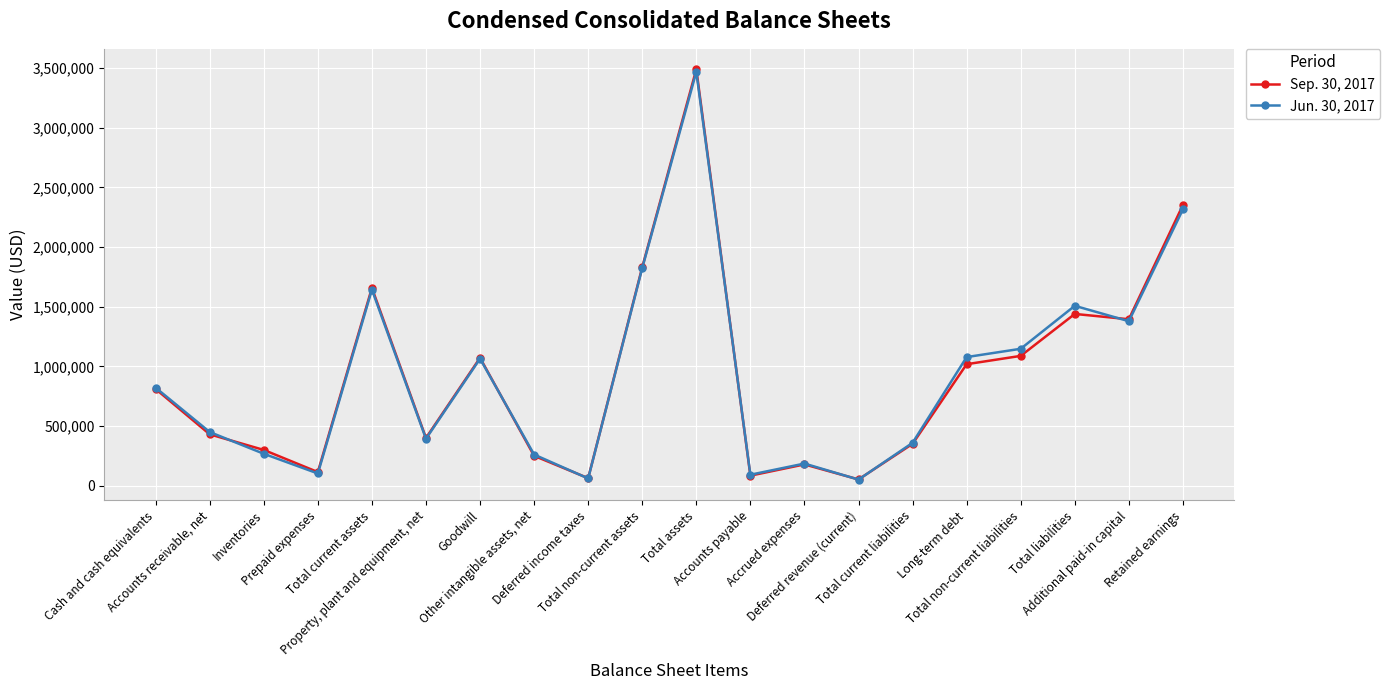

Which series changed the most between Cash and cash equivalents and Property, plant and equipment, net?

Jun. 30, 2017